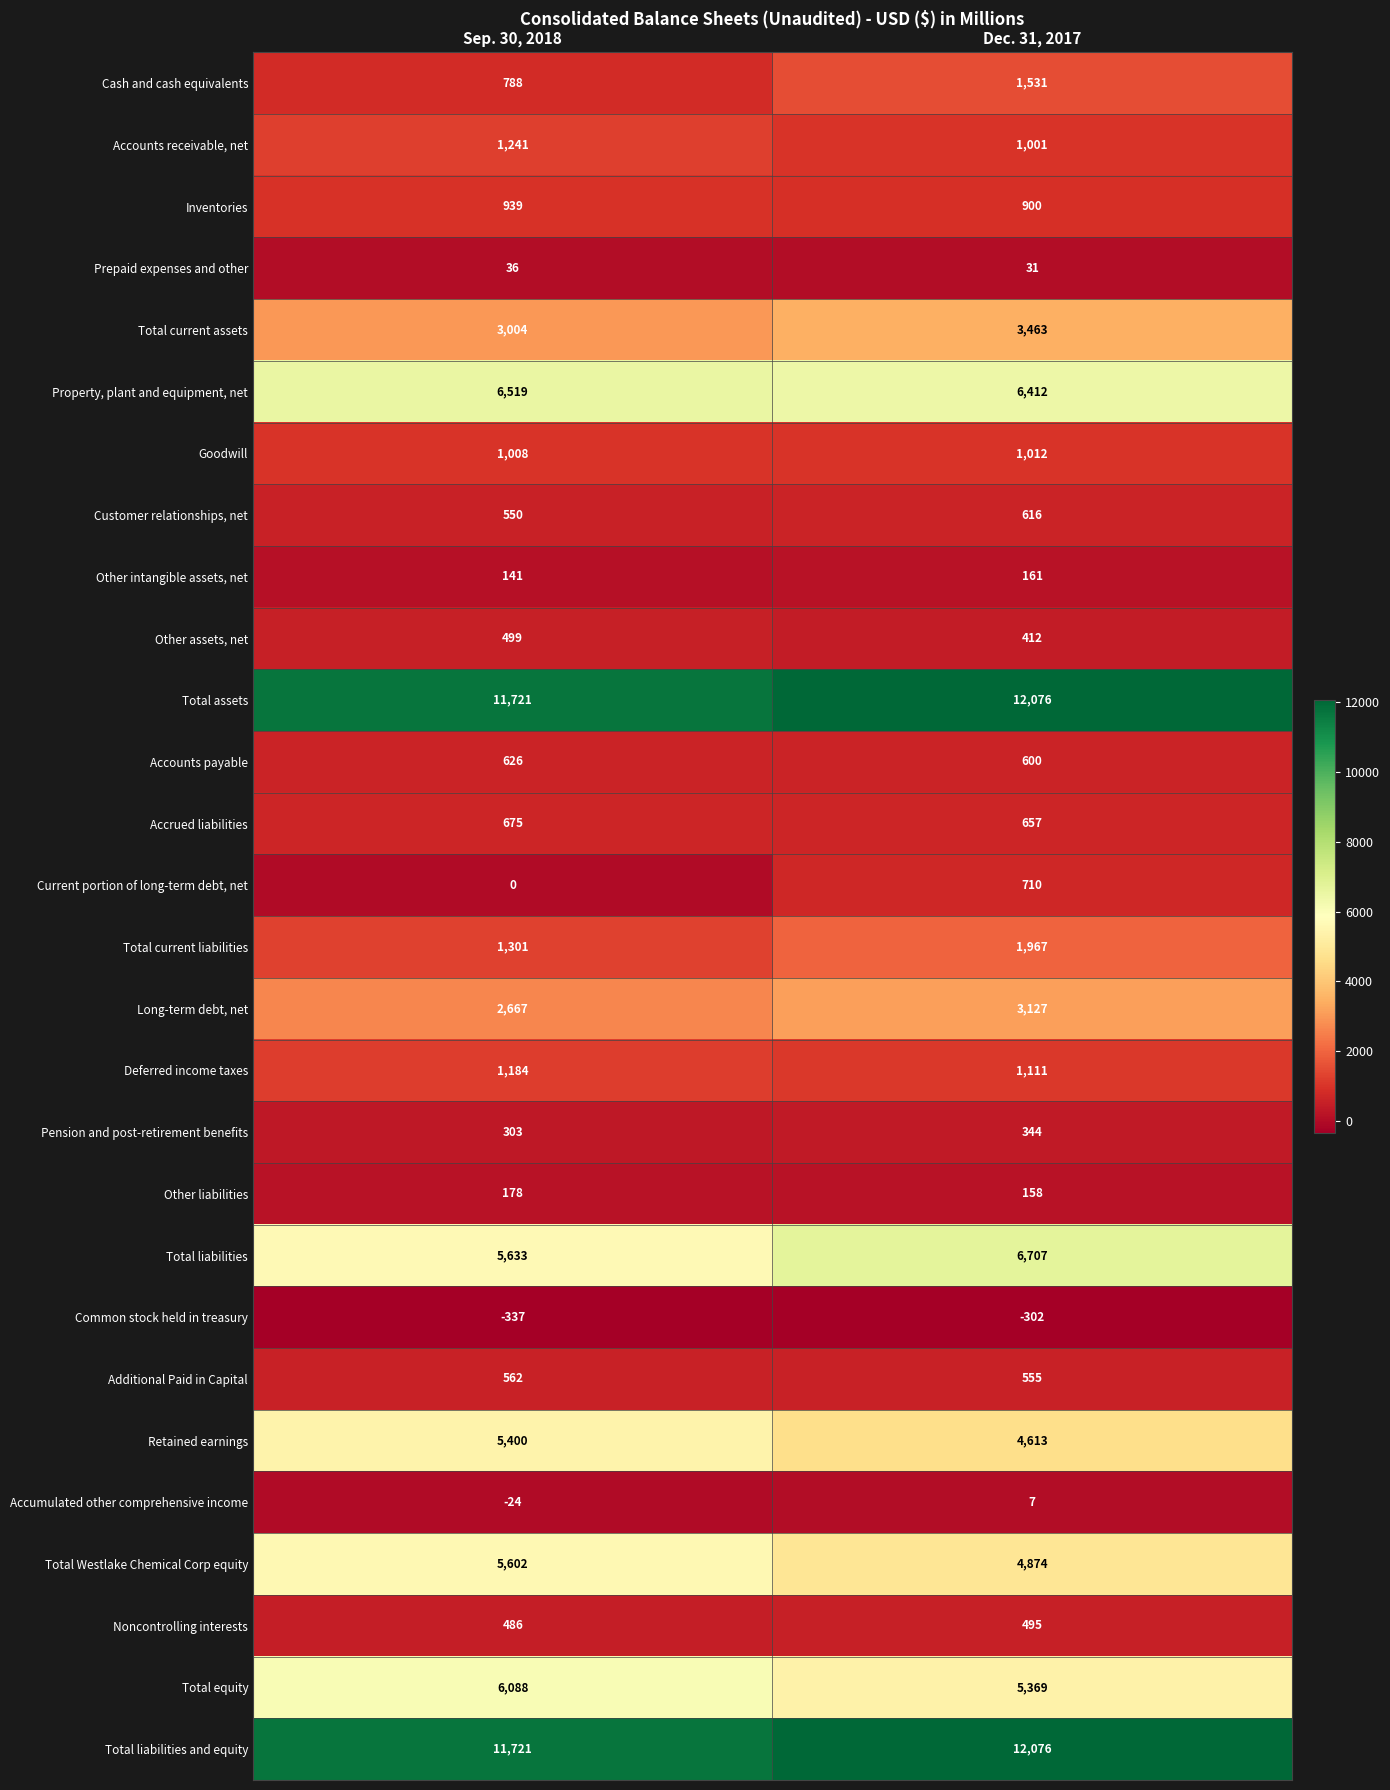

Which series has the widest spread of values?

Total liabilities